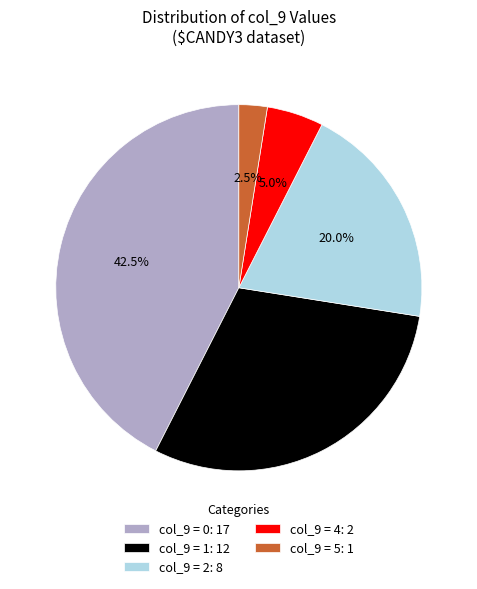

Is there any slice that represents more than half of the pie?

No